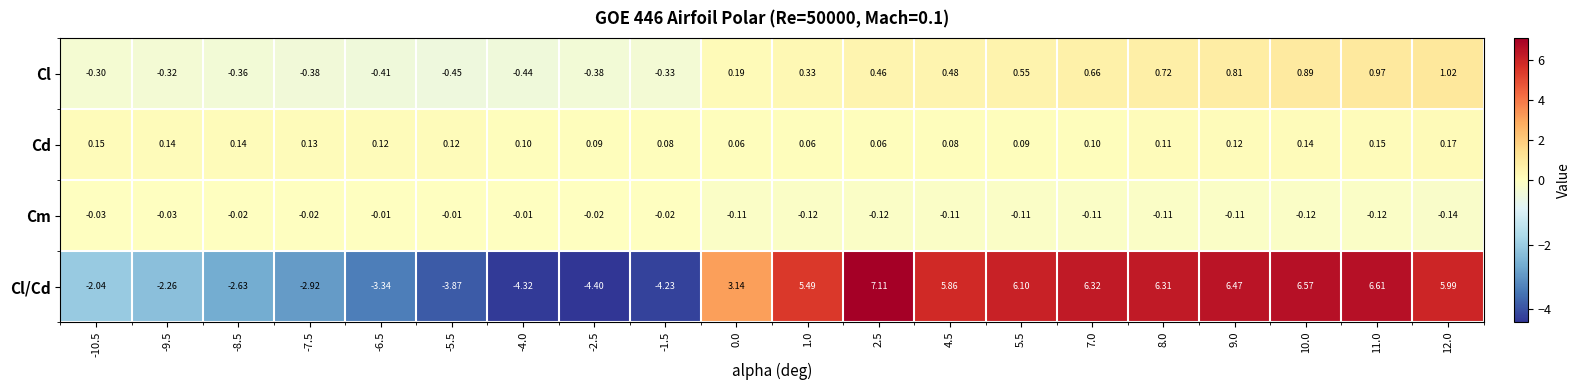

Which series has the largest range (max minus min)?

Cl/Cd